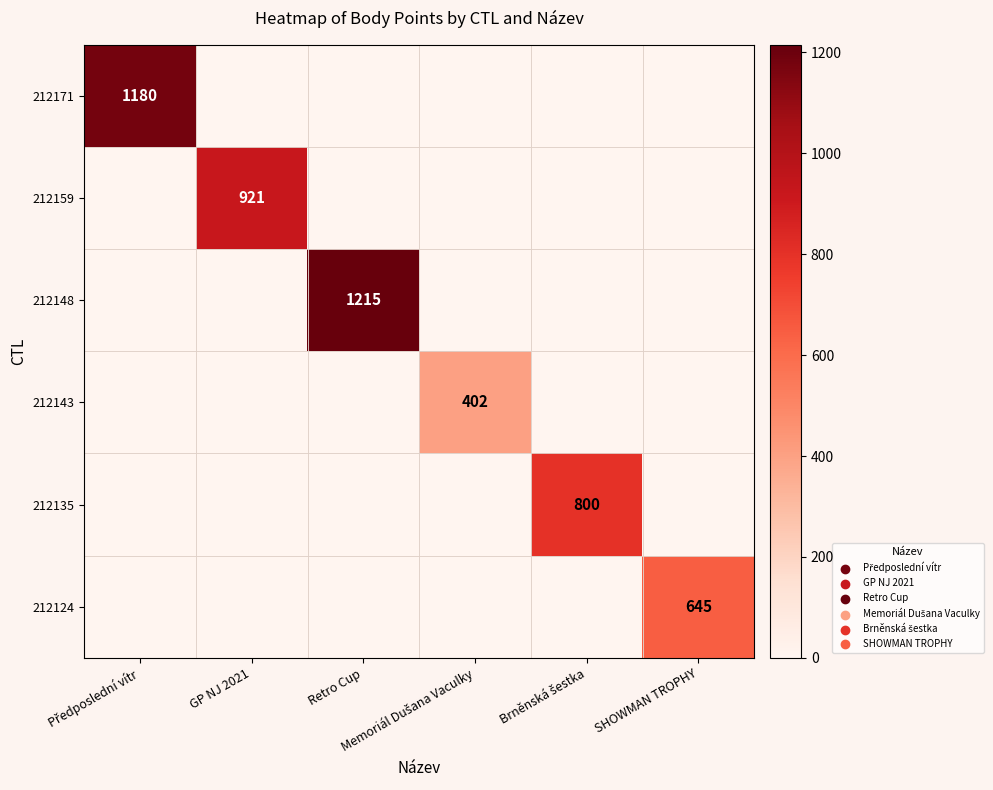

At which label does 212135 reach its peak?

Brněnská šestka